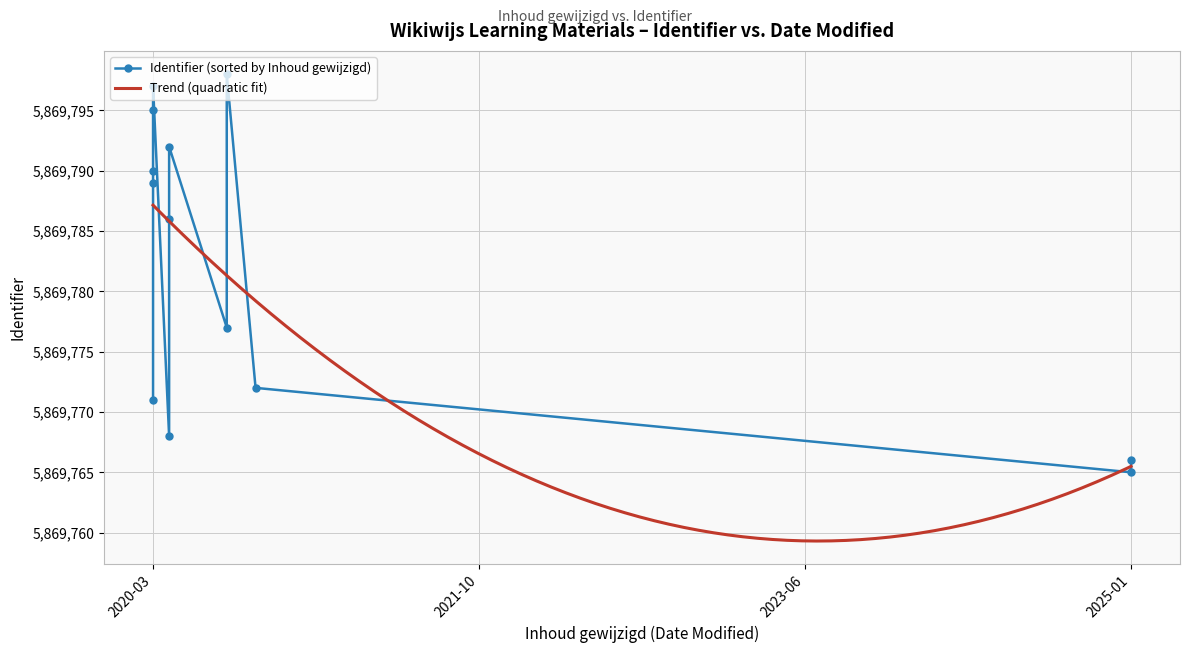

Does the chart have visible grid lines?

Yes